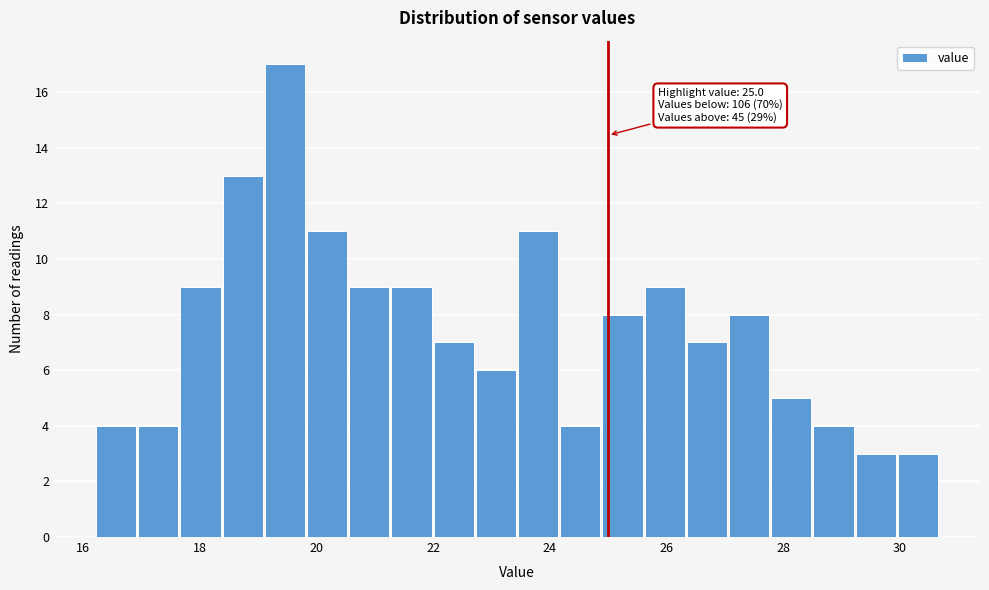

Read against the x-axis, roughly where is the centre of the tallest bar?

19.4